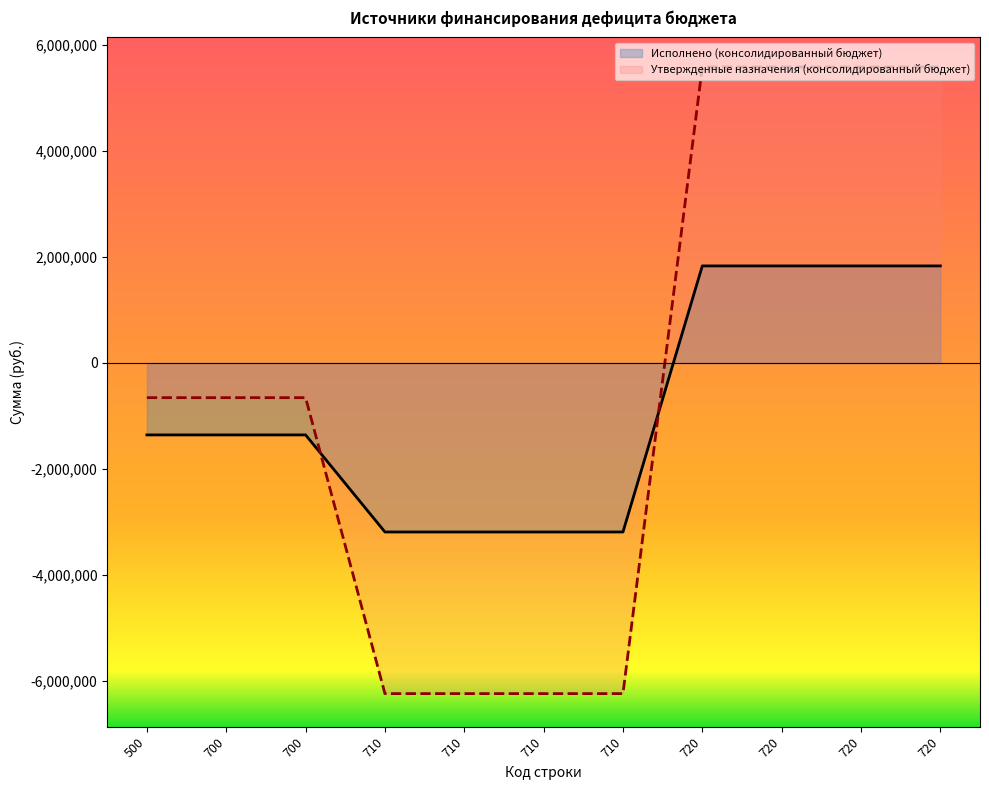

Count the number of data series in this chart.

2